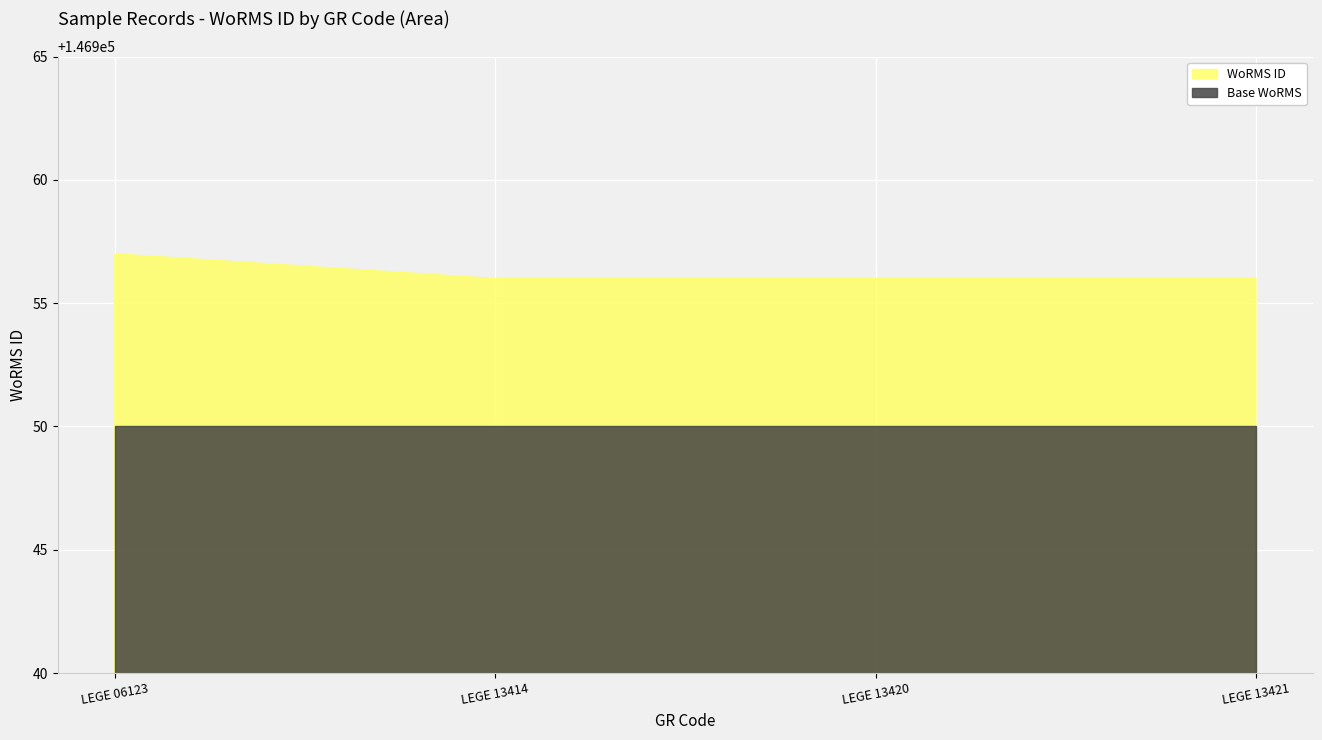

What is the change in value from LEGE 06123 to LEGE 13414?

-1